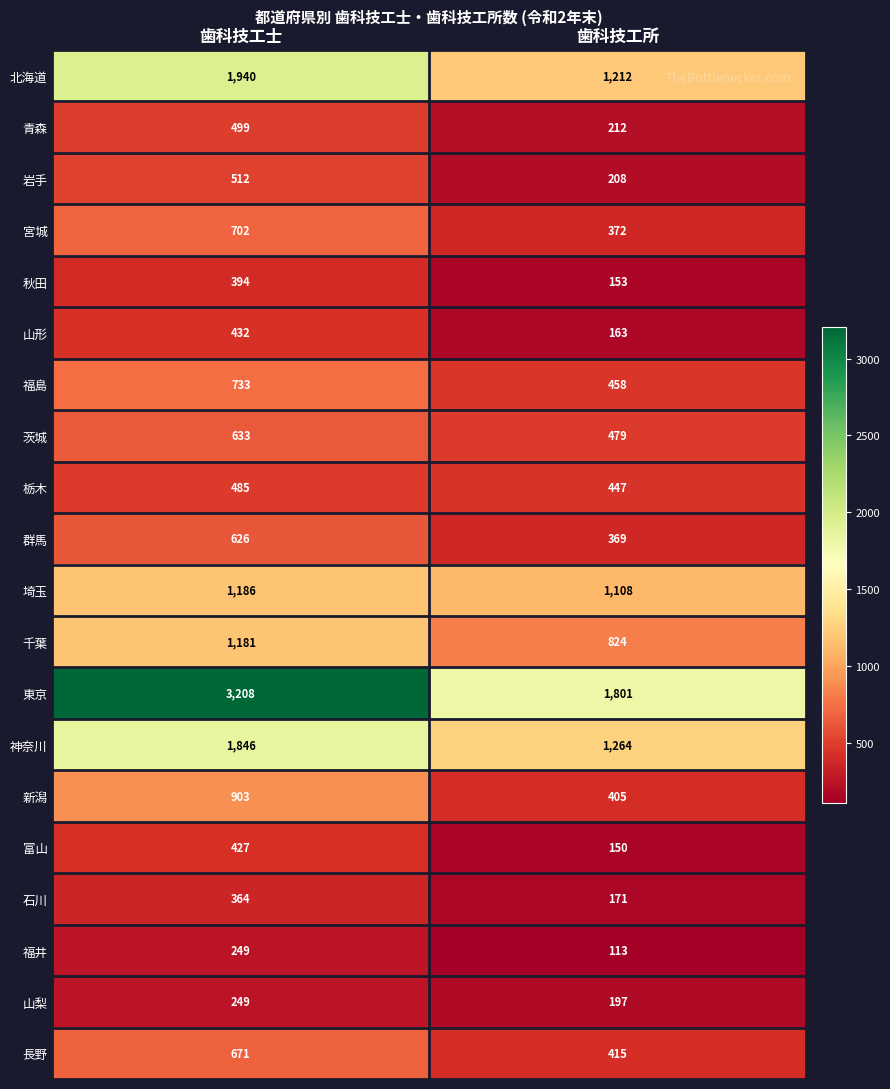

Which series has the largest range (max minus min)?

東京